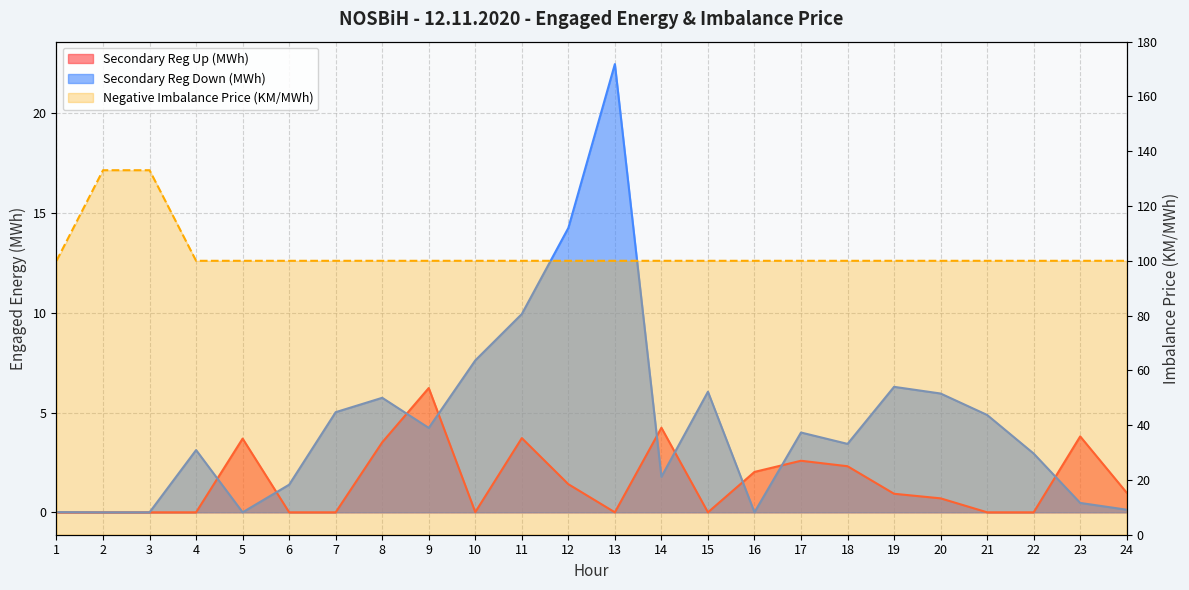

How many values in Secondary Reg Down (MWh) are above zero?

20